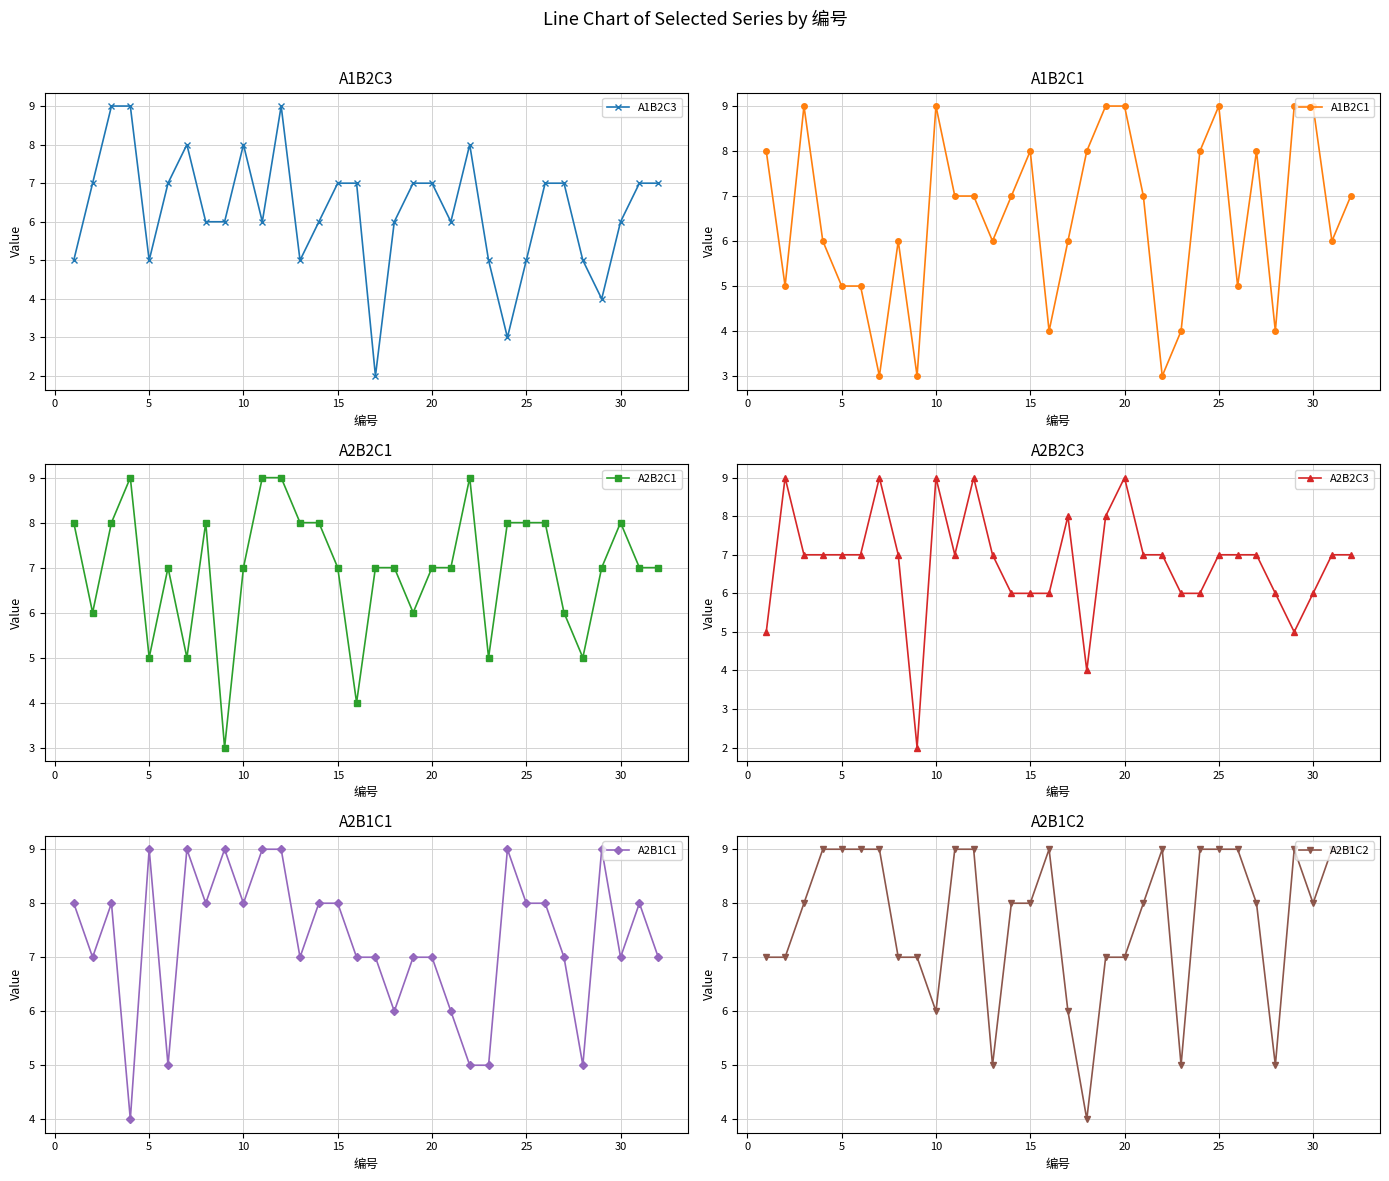

Which series ends up on top after the final intersection of A1B2C3 and A2B1C1?

A2B1C1